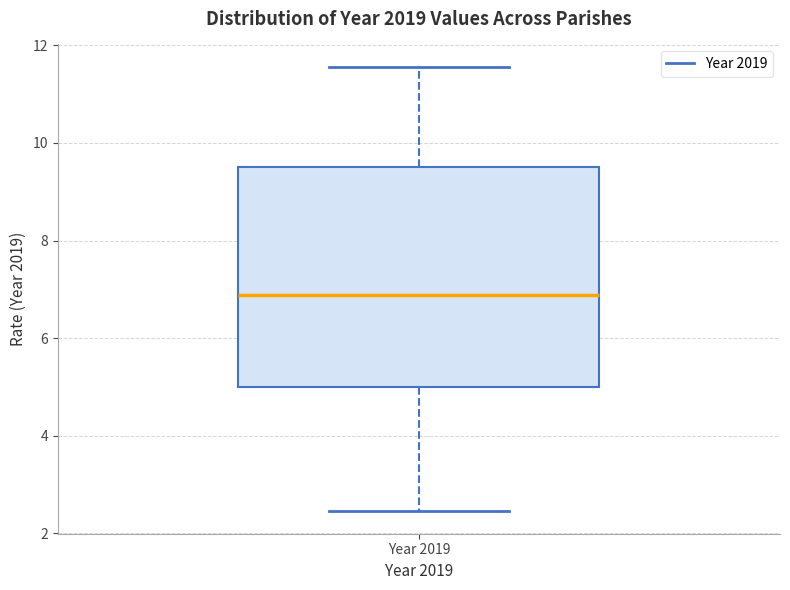

Where is the lower edge of the box for Year 2019 on the y-axis? The values are not printed on the chart, so give them approximately, as read against the axis.

5.0